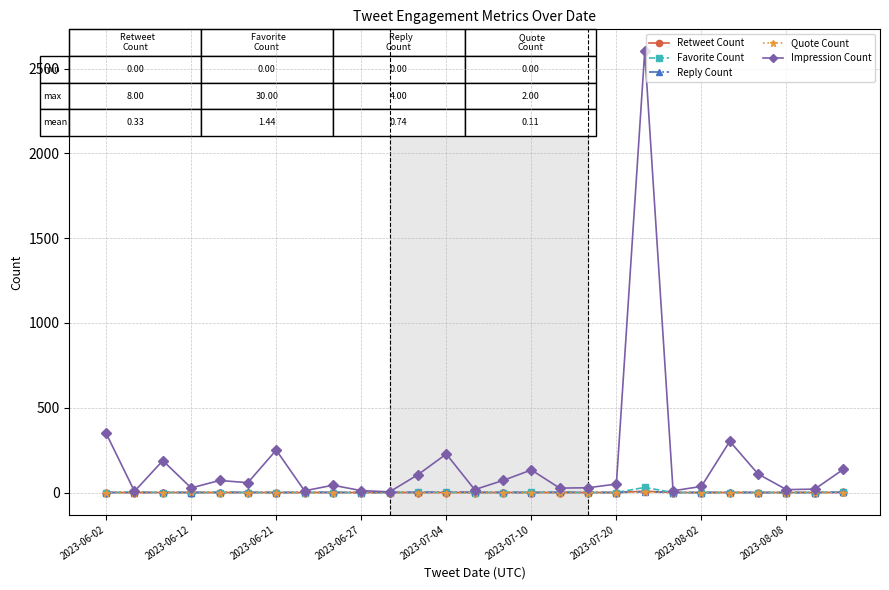

Which series has the largest total across all categories?

Impression Count